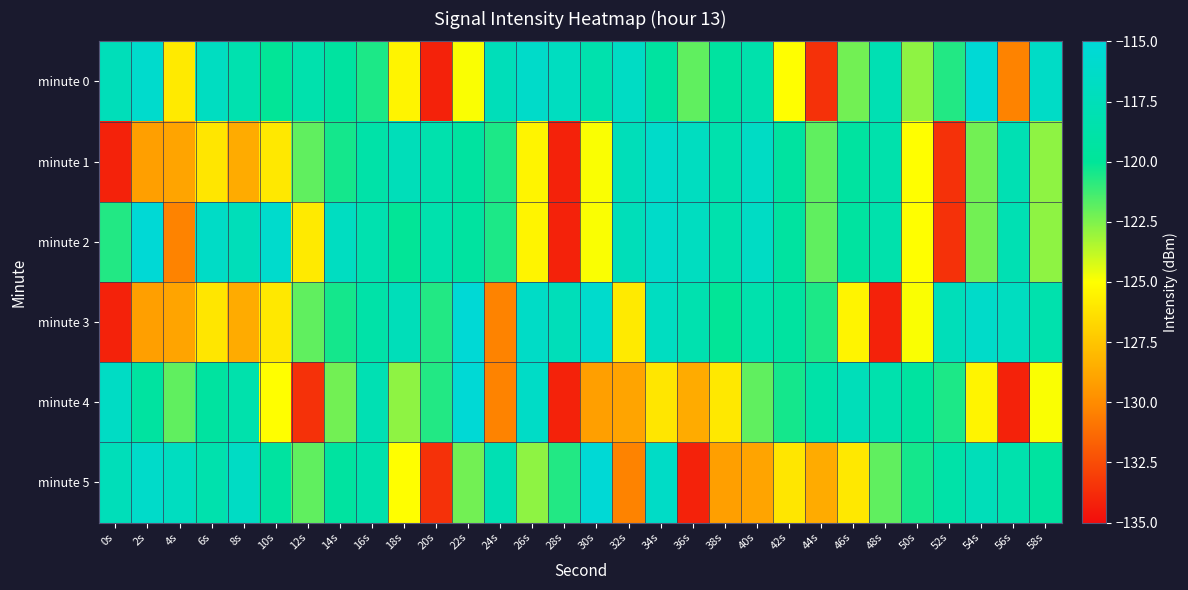

What is the maximum value shown in the chart?

-115.3